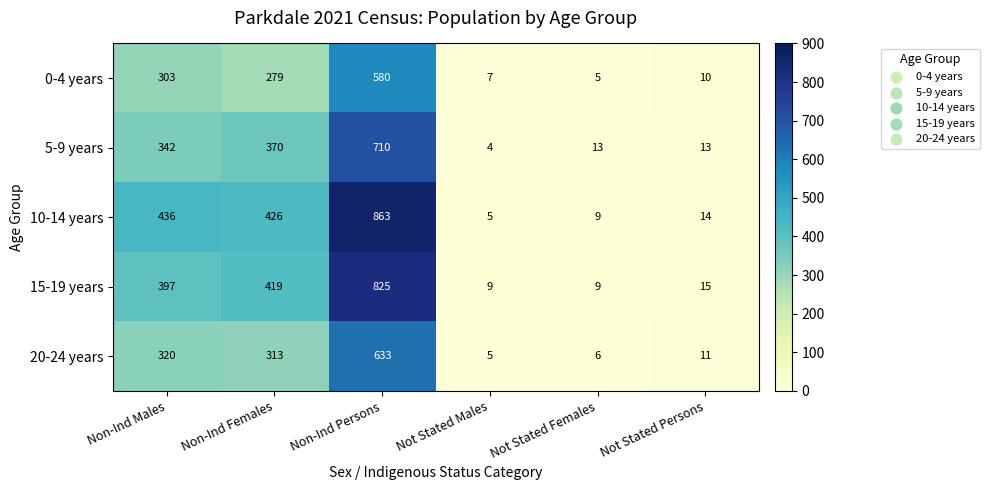

Between Non-Ind Females and Not Stated Persons, which series saw the biggest shift?

10-14 years